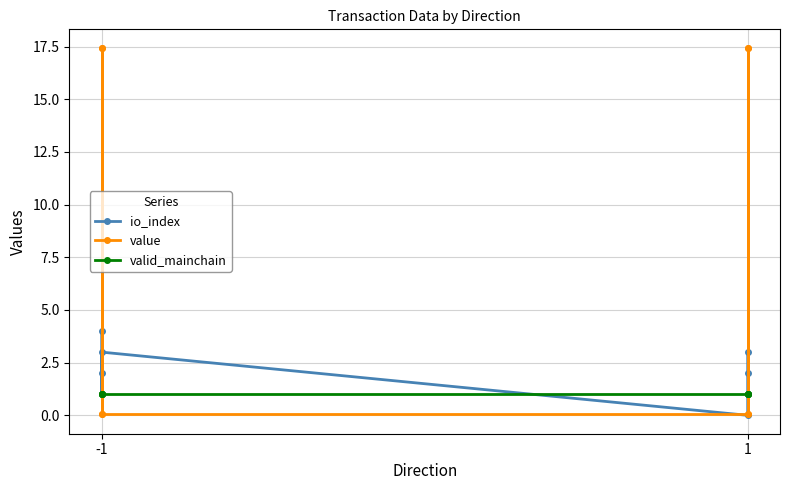

The value of io_index at 1 is 2.7. True or false?

False